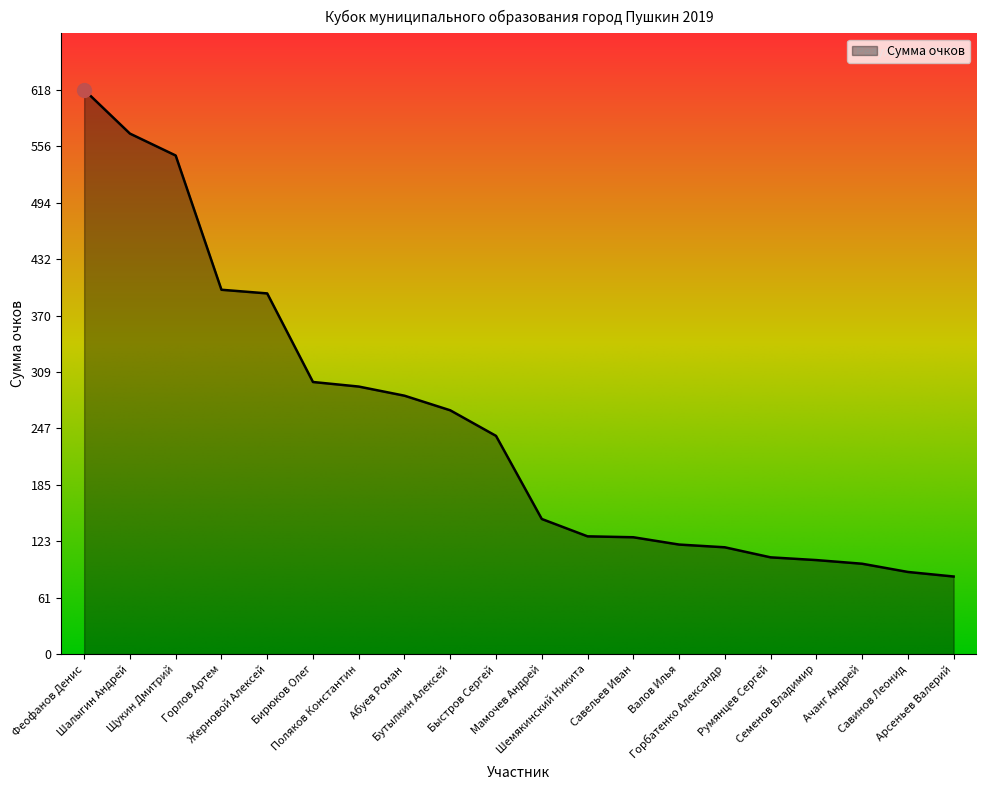

What is the approximate value at Горлов Артем?

399